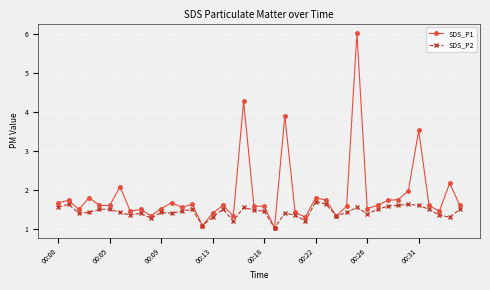

What is the maximum value shown in the chart?

6.0